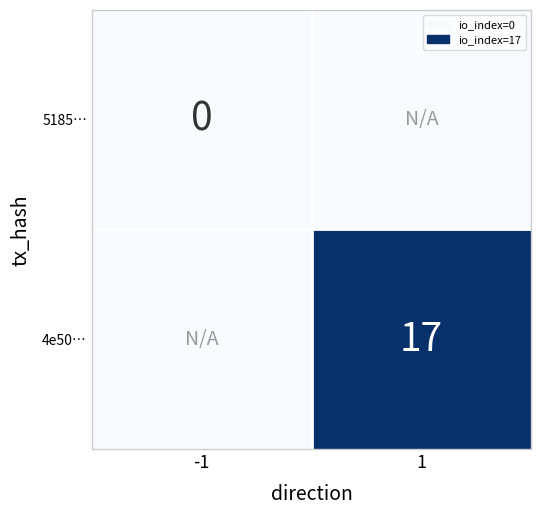

True or false: 4e50… has a value of 25 at 1.

False